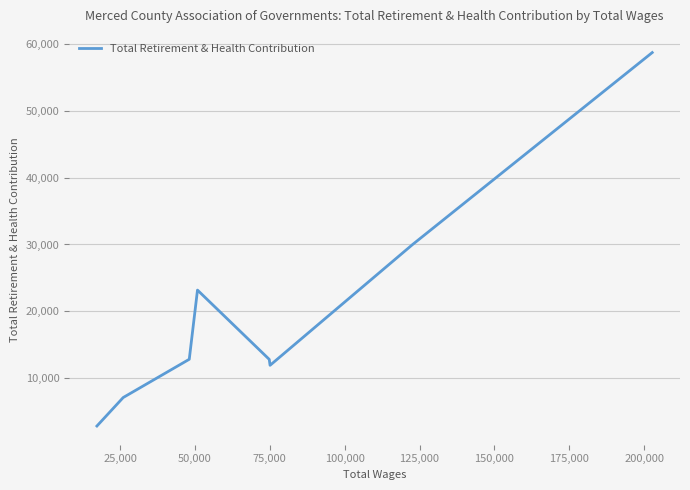

What is the difference between the second highest and second lowest values?

22812